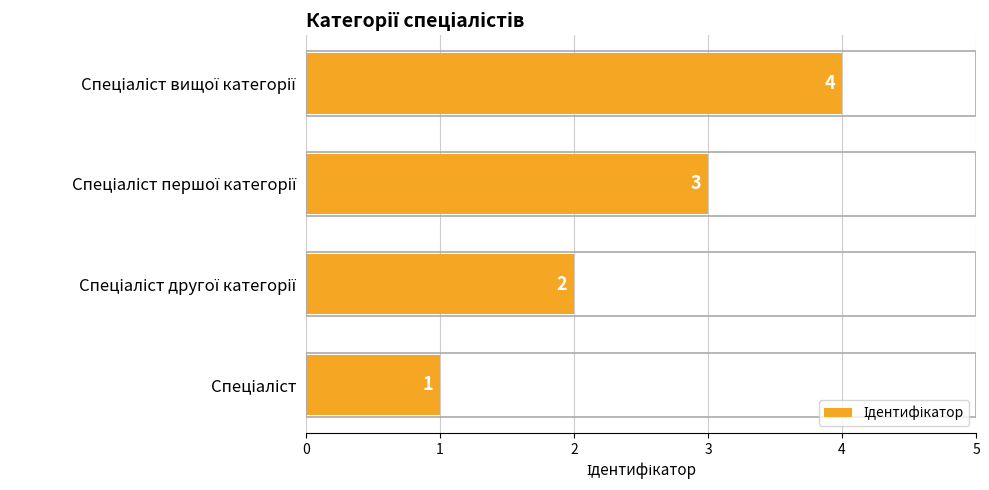

What is the greatest value displayed?

4